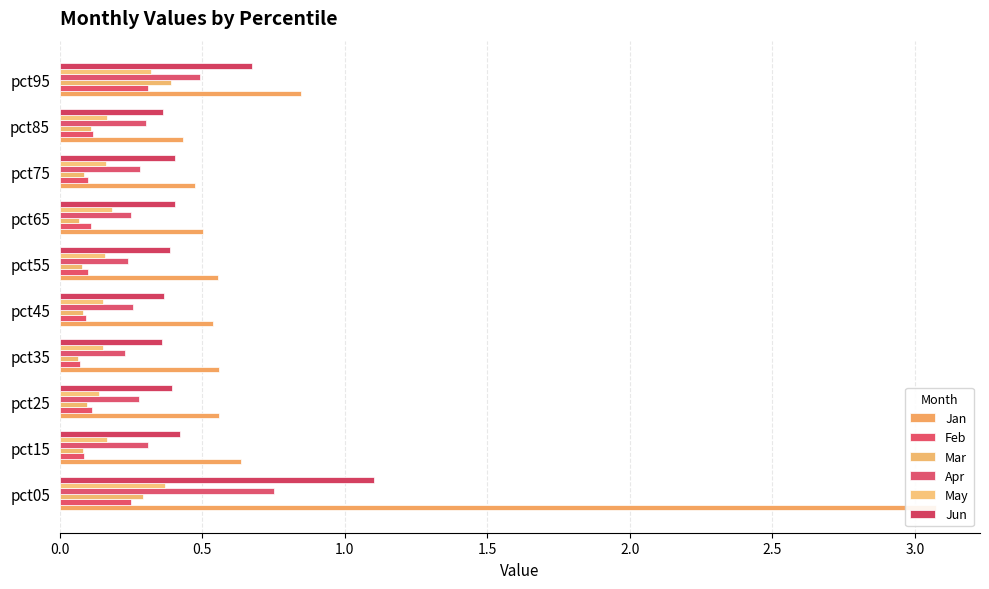

What is the value of the Feb bar at the 2nd from the left?

0.1